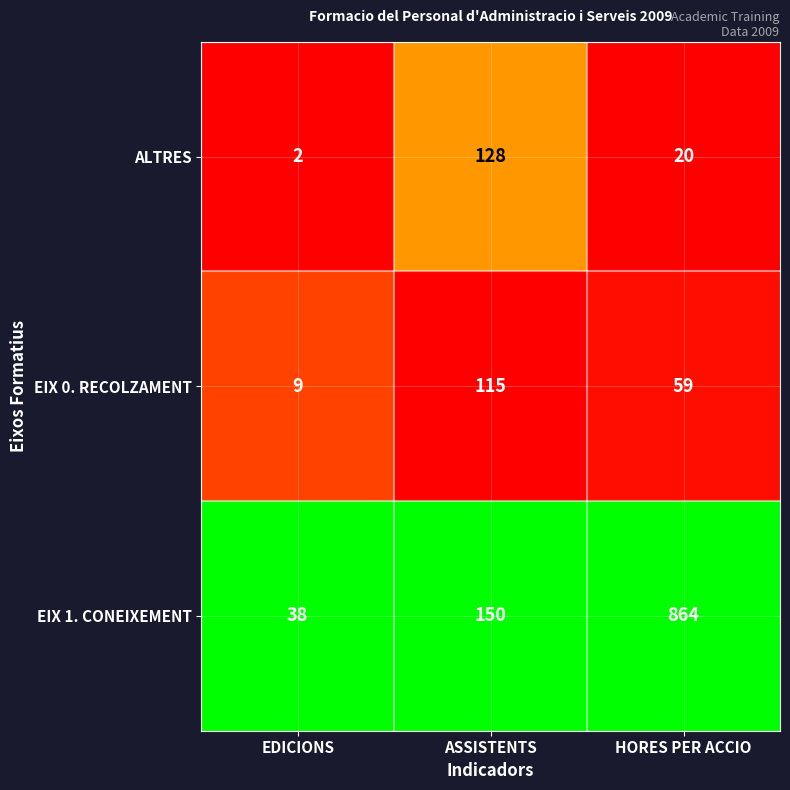

The value of EIX 1. CONEIXEMENT at EDICIONS is 38. True or false?

True